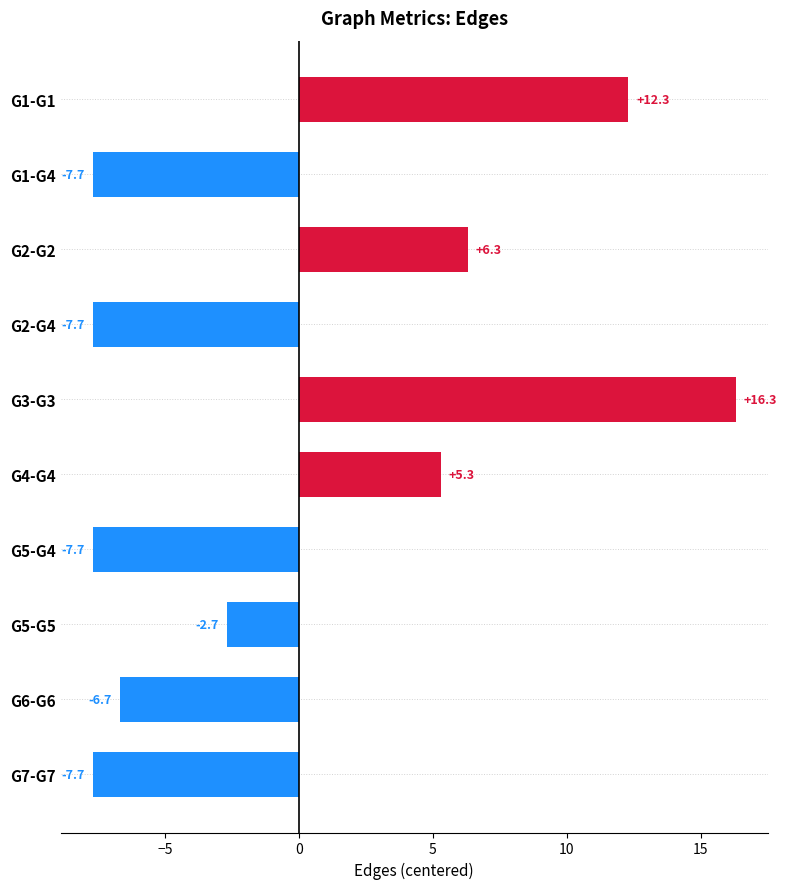

At which label is the value closest to 4?

G4-G4